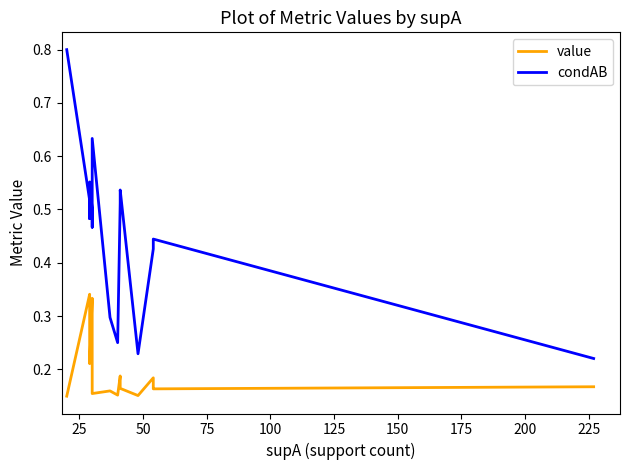

True or false: condAB and value cross at least once.

False